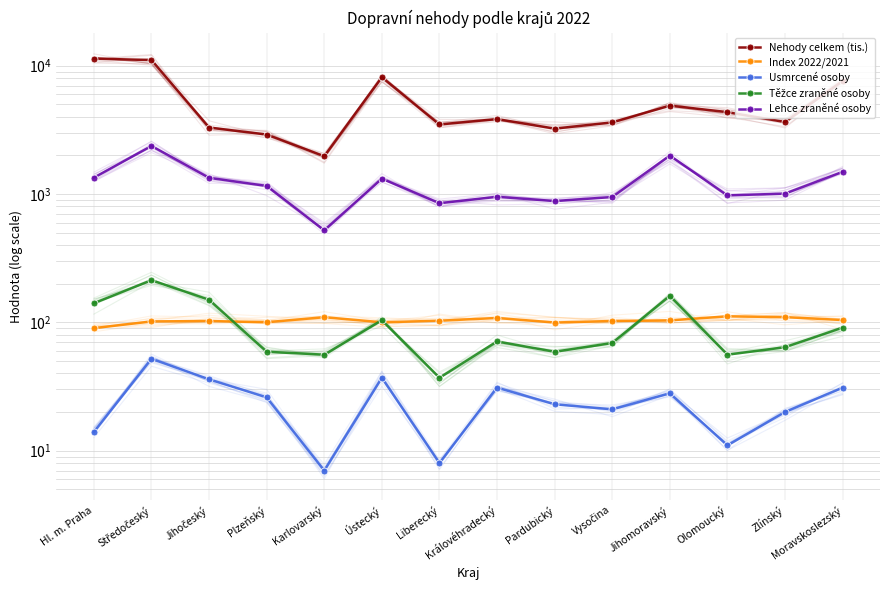

At which category is the sum across all series the highest?

Středočeský